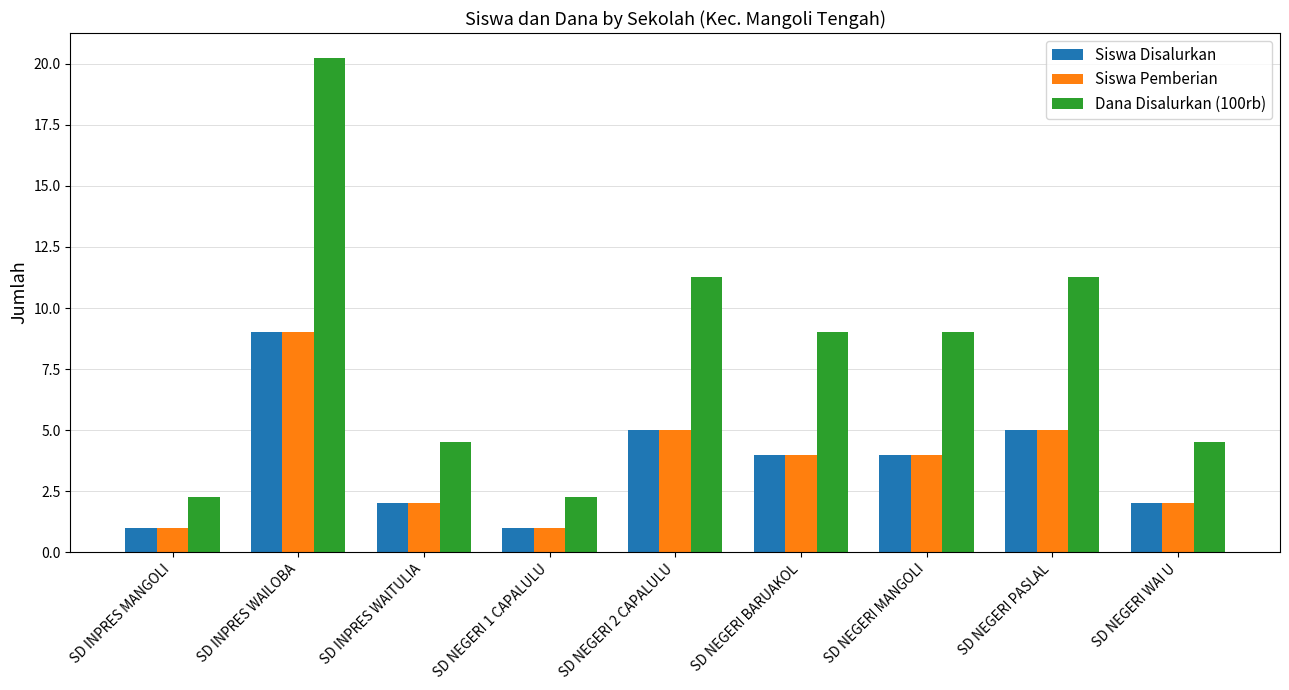

How many categories are shown in the chart?

9